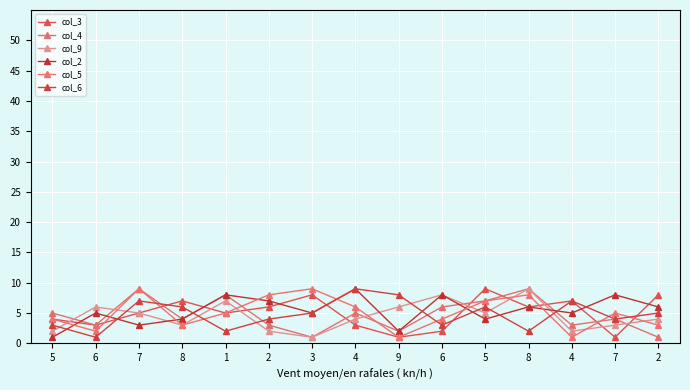

What is the difference between the maximum and minimum values in the col_4 series?

8